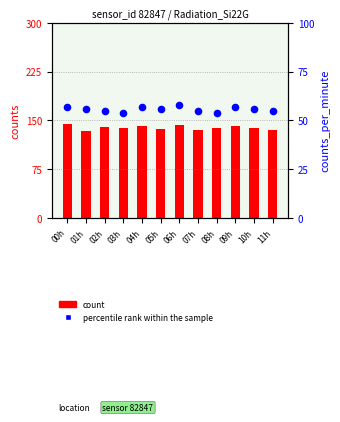

Which series has the largest total across all categories?

count